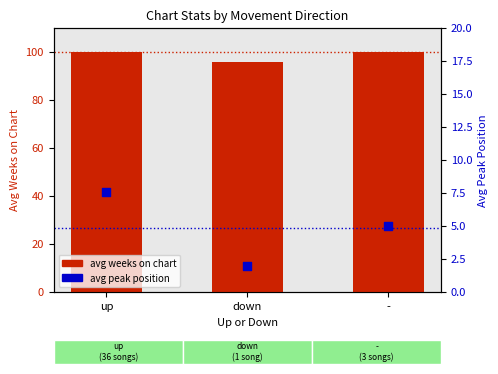

At which category is the sum across all series the highest?

up